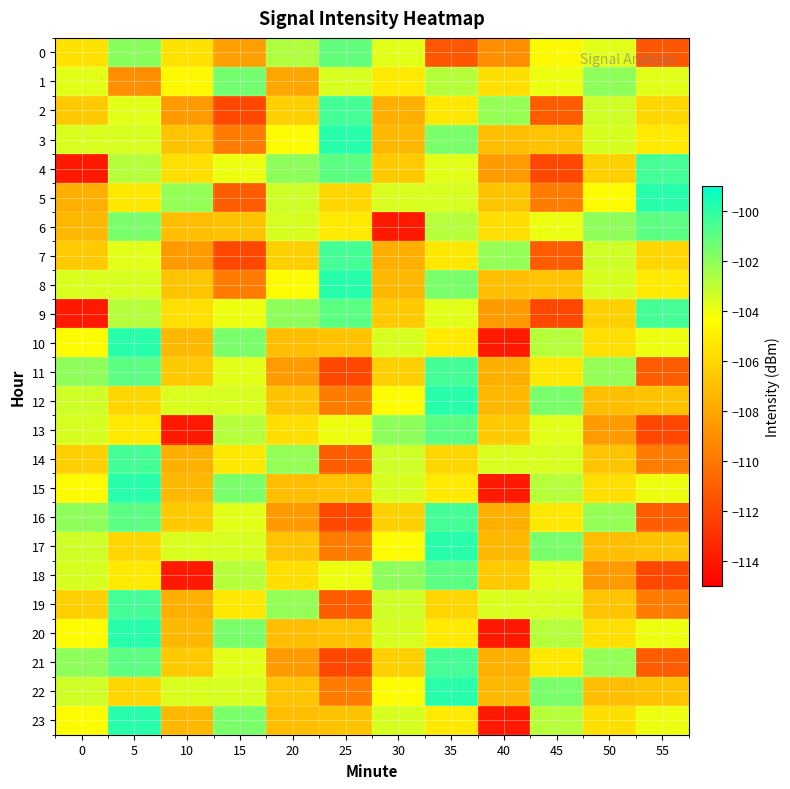

Reading left to right, transcribe all the data shown in this chart.

0: 0=-105.5	5=-101.9	10=-105.5	15=-108.3	20=-102.7	25=-101.1	30=-103.7	35=-111.4	40=-109.0	45=-104.6	50=-103.7	55=-111.4
1: 0=-103.7	5=-109.0	10=-104.6	15=-101.4	20=-108.0	25=-103.5	30=-105.2	35=-102.8	40=-105.6	45=-103.9	50=-102.0	55=-103.7
2: 0=-106.5	5=-103.7	10=-108.5	15=-112.0	20=-106.3	25=-100.4	30=-107.6	35=-105.3	40=-102.1	45=-111.1	50=-103.3	55=-106.0
3: 0=-103.5	5=-103.5	10=-106.8	15=-109.8	20=-104.5	25=-99.9	30=-107.3	35=-101.5	40=-107.0	45=-106.8	50=-103.5	55=-105.2
4: 0=-113.9	5=-102.8	10=-105.6	15=-103.9	20=-102.0	25=-100.9	30=-106.5	35=-103.7	40=-108.5	45=-112.0	50=-106.3	55=-100.4
5: 0=-107.6	5=-105.3	10=-102.1	15=-111.1	20=-103.3	25=-106.0	30=-103.5	35=-103.5	40=-106.8	45=-109.8	50=-104.5	55=-99.9
6: 0=-107.3	5=-101.5	10=-107.0	15=-106.8	20=-103.5	25=-105.2	30=-113.9	35=-102.8	40=-105.6	45=-103.9	50=-102.0	55=-100.9
7: 0=-106.5	5=-103.7	10=-108.5	15=-112.0	20=-106.3	25=-100.4	30=-107.6	35=-105.3	40=-102.1	45=-111.1	50=-103.3	55=-106.0
8: 0=-103.5	5=-103.5	10=-106.8	15=-109.8	20=-104.5	25=-99.9	30=-107.3	35=-101.5	40=-107.0	45=-106.8	50=-103.5	55=-105.2
9: 0=-113.9	5=-102.8	10=-105.6	15=-103.9	20=-102.0	25=-100.9	30=-106.5	35=-103.7	40=-108.5	45=-112.0	50=-106.3	55=-100.4
10: 0=-104.5	5=-99.9	10=-107.3	15=-101.5	20=-107.0	25=-106.8	30=-103.5	35=-105.2	40=-113.9	45=-102.8	50=-105.6	55=-103.9
11: 0=-102.0	5=-100.9	10=-106.5	15=-103.7	20=-108.5	25=-112.0	30=-106.3	35=-100.4	40=-107.6	45=-105.3	50=-102.1	55=-111.1
12: 0=-103.3	5=-106.0	10=-103.5	15=-103.5	20=-106.8	25=-109.8	30=-104.5	35=-99.9	40=-107.3	45=-101.5	50=-107.0	55=-106.8
13: 0=-103.5	5=-105.2	10=-113.9	15=-102.8	20=-105.6	25=-103.9	30=-102.0	35=-100.9	40=-106.5	45=-103.7	50=-108.5	55=-112.0
14: 0=-106.3	5=-100.4	10=-107.6	15=-105.3	20=-102.1	25=-111.1	30=-103.3	35=-106.0	40=-103.5	45=-103.5	50=-106.8	55=-109.8
15: 0=-104.5	5=-99.9	10=-107.3	15=-101.5	20=-107.0	25=-106.8	30=-103.5	35=-105.2	40=-113.9	45=-102.8	50=-105.6	55=-103.9
16: 0=-102.0	5=-100.9	10=-106.5	15=-103.7	20=-108.5	25=-112.0	30=-106.3	35=-100.4	40=-107.6	45=-105.3	50=-102.1	55=-111.1
17: 0=-103.3	5=-106.0	10=-103.5	15=-103.5	20=-106.8	25=-109.8	30=-104.5	35=-99.9	40=-107.3	45=-101.5	50=-107.0	55=-106.8
18: 0=-103.5	5=-105.2	10=-113.9	15=-102.8	20=-105.6	25=-103.9	30=-102.0	35=-100.9	40=-106.5	45=-103.7	50=-108.5	55=-112.0
19: 0=-106.3	5=-100.4	10=-107.6	15=-105.3	20=-102.1	25=-111.1	30=-103.3	35=-106.0	40=-103.5	45=-103.5	50=-106.8	55=-109.8
20: 0=-104.5	5=-99.9	10=-107.3	15=-101.5	20=-107.0	25=-106.8	30=-103.5	35=-105.2	40=-113.9	45=-102.8	50=-105.6	55=-103.9
21: 0=-102.0	5=-100.9	10=-106.5	15=-103.7	20=-108.5	25=-112.0	30=-106.3	35=-100.4	40=-107.6	45=-105.3	50=-102.1	55=-111.1
22: 0=-103.3	5=-106.0	10=-103.5	15=-103.5	20=-106.8	25=-109.8	30=-104.5	35=-99.9	40=-107.3	45=-101.5	50=-107.0	55=-106.8
23: 0=-104.5	5=-99.9	10=-107.3	15=-101.5	20=-107.0	25=-106.8	30=-103.5	35=-105.2	40=-113.9	45=-102.8	50=-105.6	55=-103.9